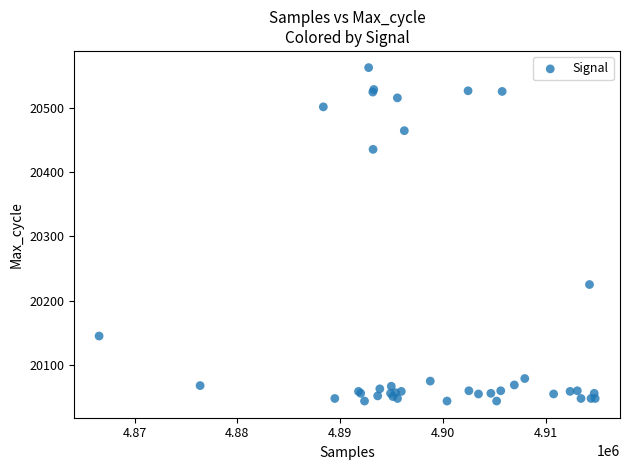

What Y value in the scatter plot is closest to 20303?

20225